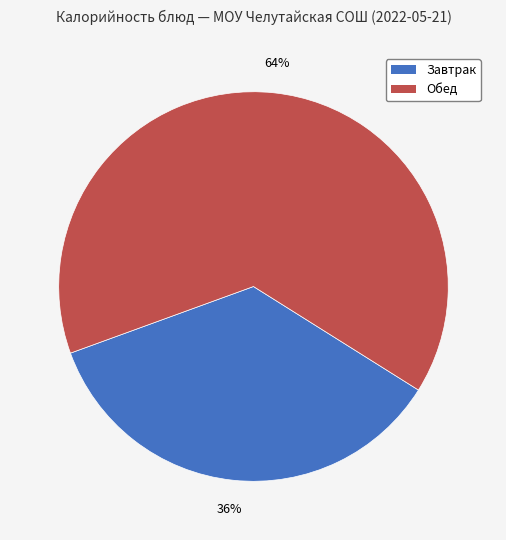

To the nearest percent, what is the average slice percentage?

50%